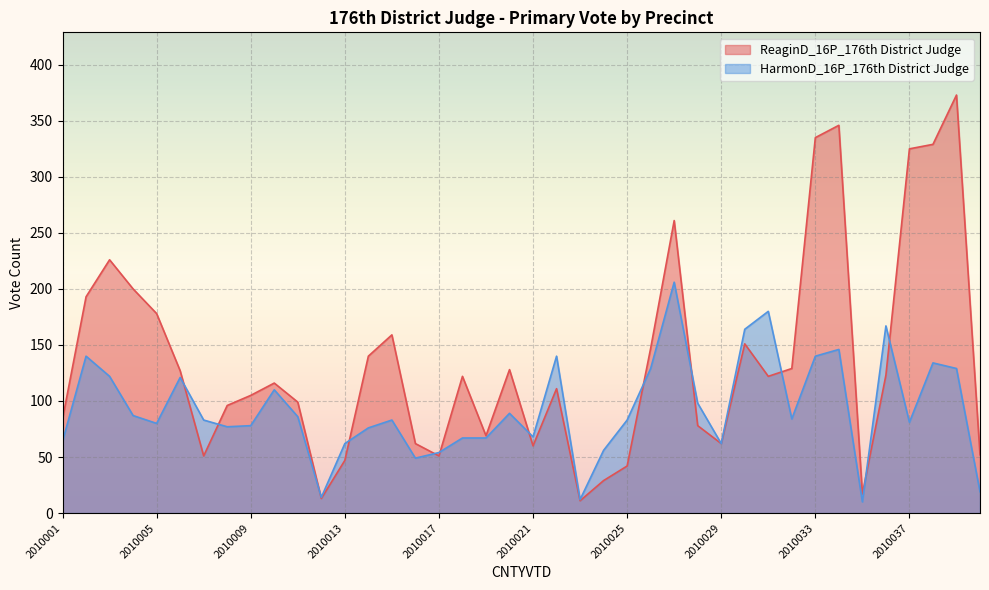

At which category does HarmonD_16P_176th District Judge reach its first local valley?

2010005